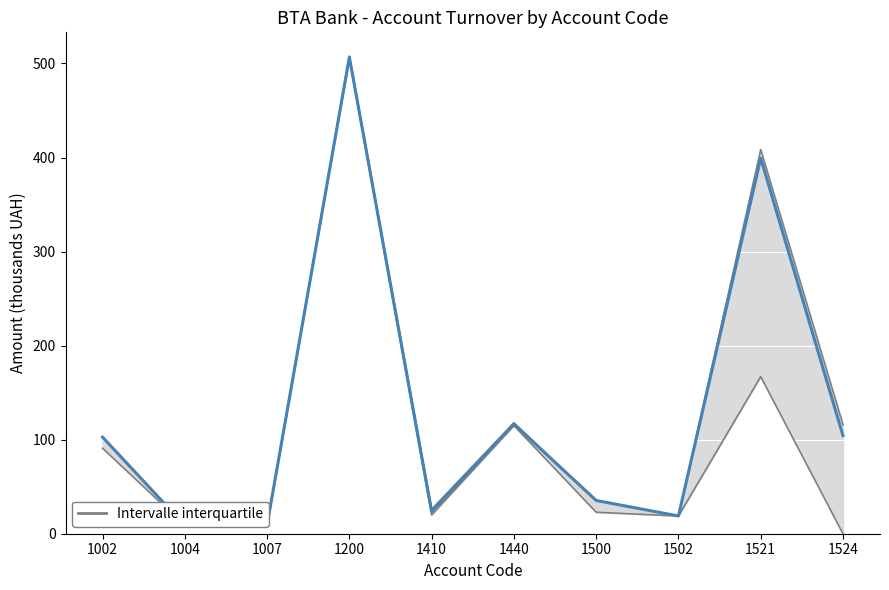

Which label corresponds to the largest value in the chart?

1200